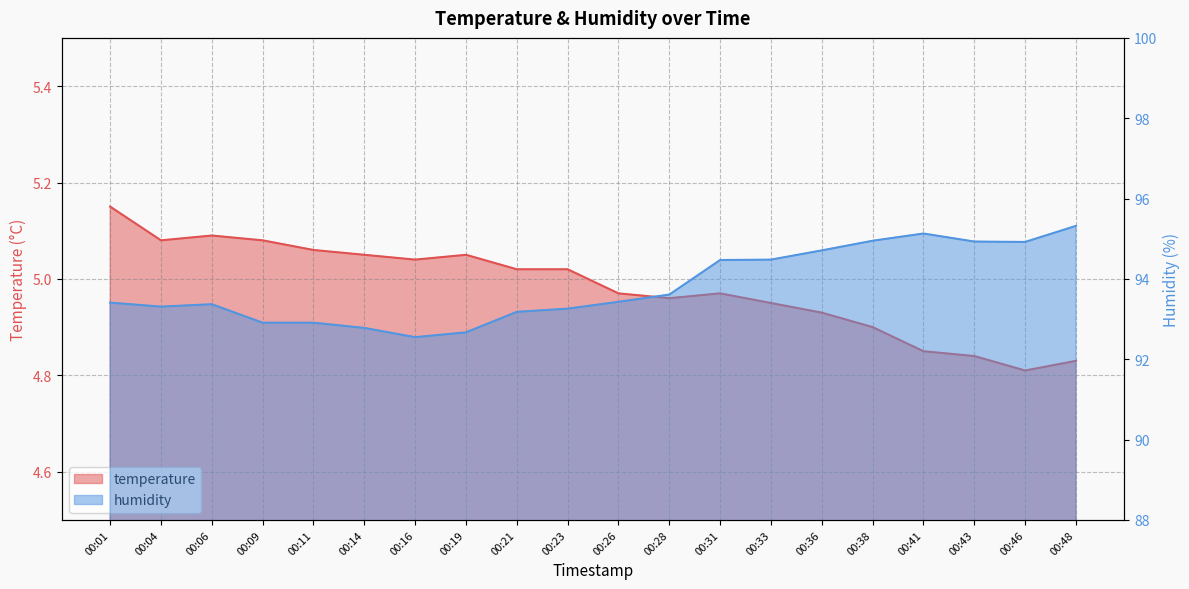

Rank the categories by temperature value from lowest to highest.

00:46, 00:48, 00:43, 00:41, 00:38, 00:36, 00:33, 00:28, 00:26, 00:31, 00:21, 00:23, 00:16, 00:14, 00:19, 00:11, 00:04, 00:09, 00:06, 00:01